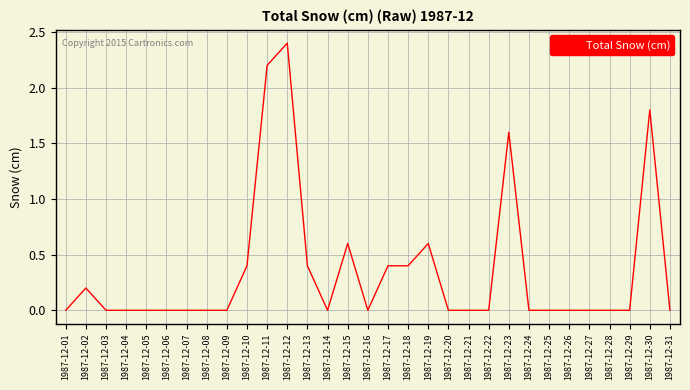

What is the change in value from 1987-12-03 to 1987-12-11?

+2.2